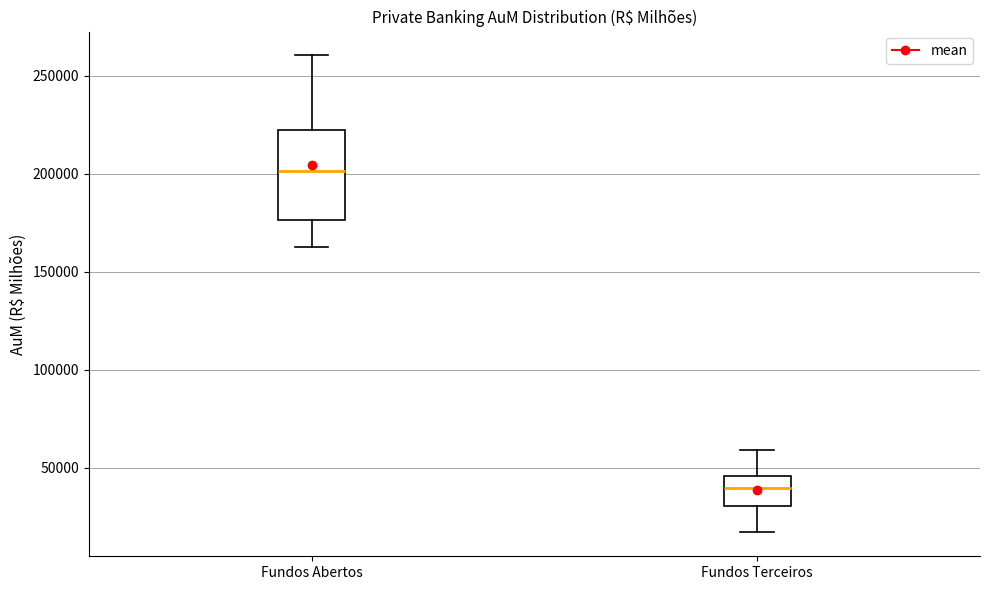

Reading left to right, transcribe this box plot: for each box, give where its median line is, the range the box spans, and where its two whiskers end, as read against the y-axis. The values are not printed on the chart, so give them approximately, as read against the axis.

Fundos Abertos: median 200000, box 175000 to 220000, whiskers 165000 to 260000
Fundos Terceiros: median 40000, box 30000 to 45000, whiskers 15000 to 60000